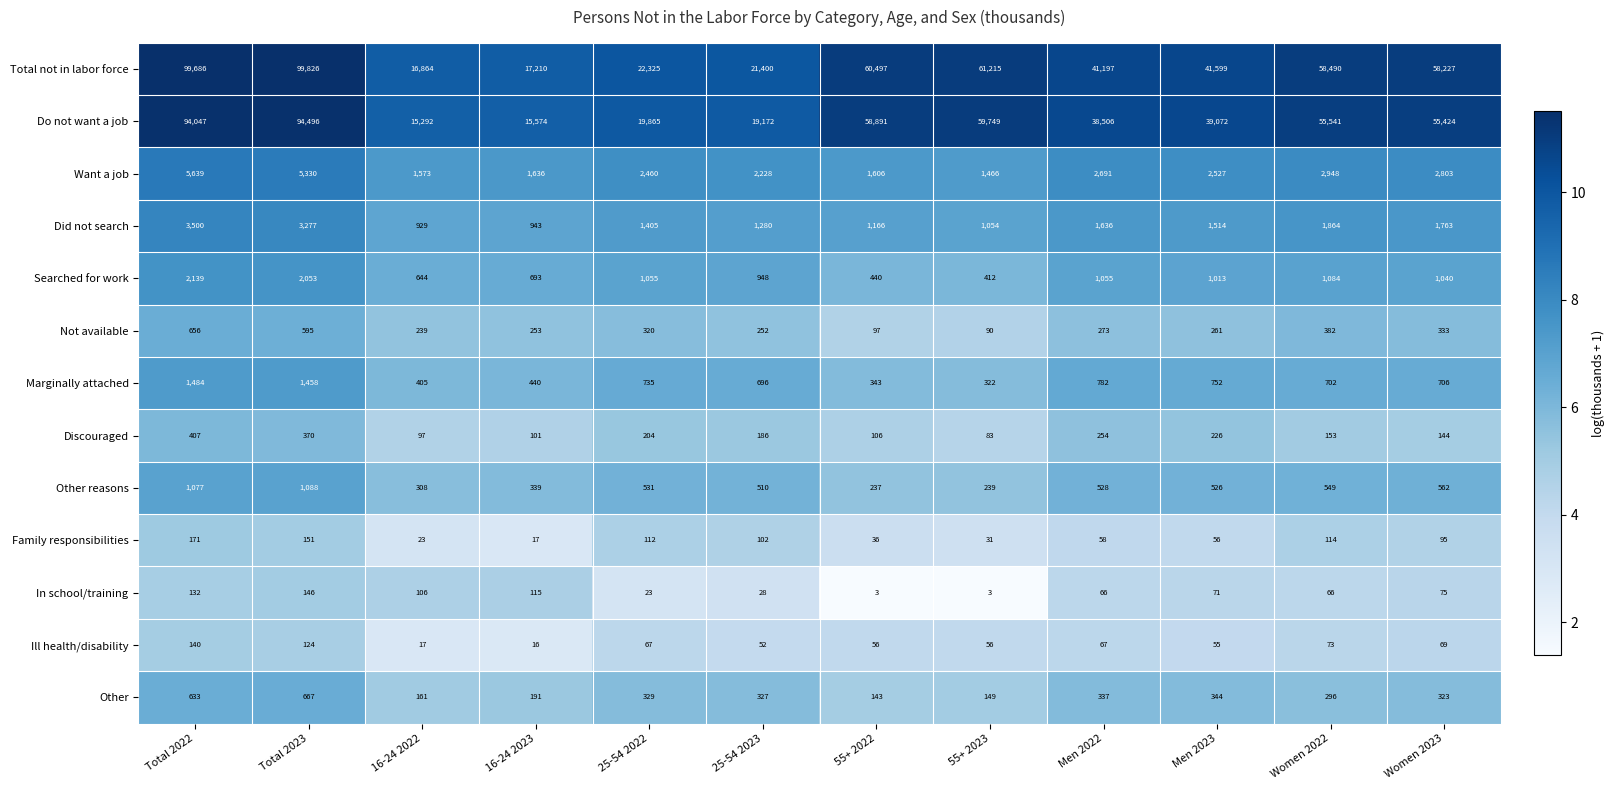

The value of Discouraged at 16-24 2023 is 101. True or false?

True